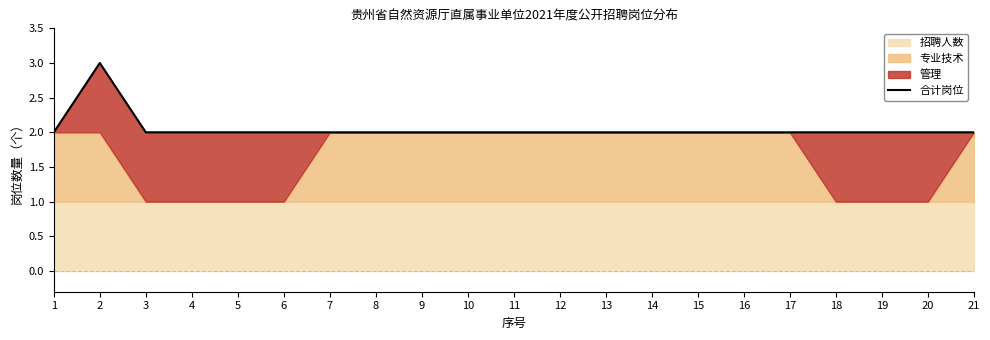

What is the smallest value displayed?

2